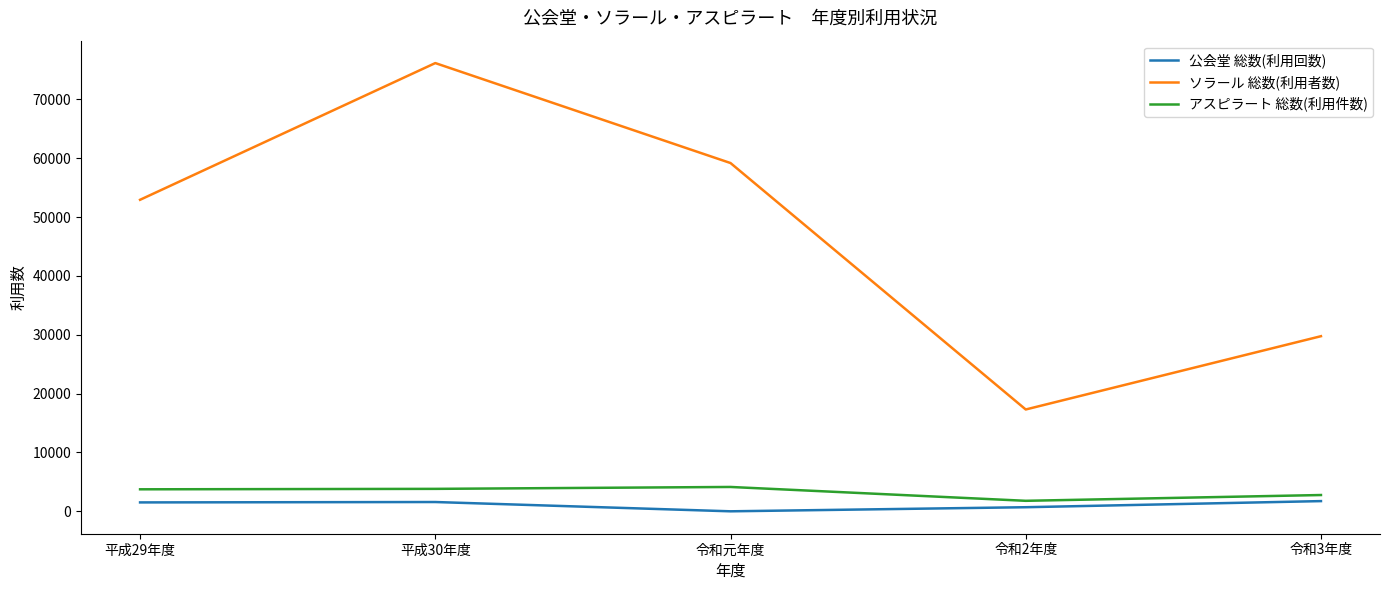

List the series in order of their peak value, lowest first.

公会堂 総数(利用回数), アスピラート 総数(利用件数), ソラール 総数(利用者数)